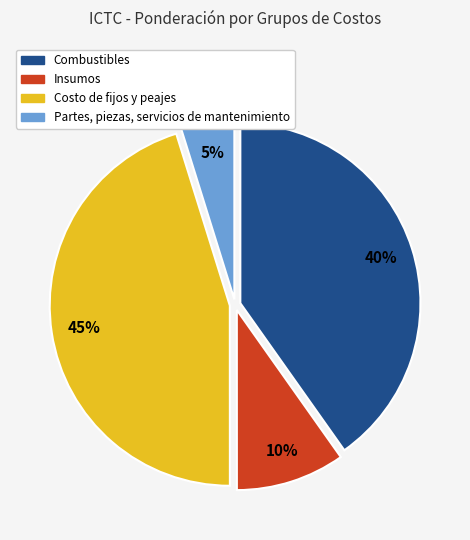

Which category has the biggest portion of the pie?

Costo de fijos y peajes